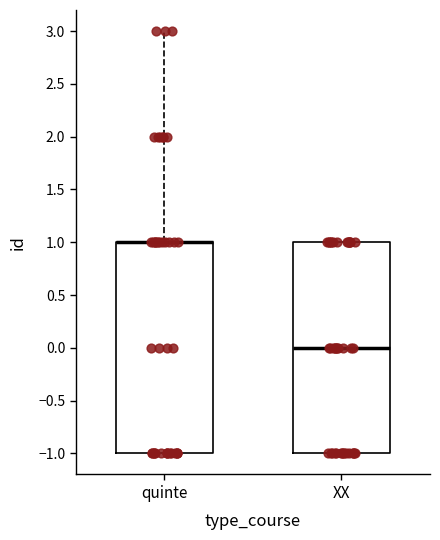

Reading left to right, transcribe this box plot: for each box, give where its median line is, the range the box spans, and where its two whiskers end, as read against the y-axis. The values are not printed on the chart, so give them approximately, as read against the axis.

quinte: median 1 (drawn on the box's upper edge), box -1 to 1, whiskers -1 to 3
XX: median 0, box -1 to 1, whiskers -1 to 1